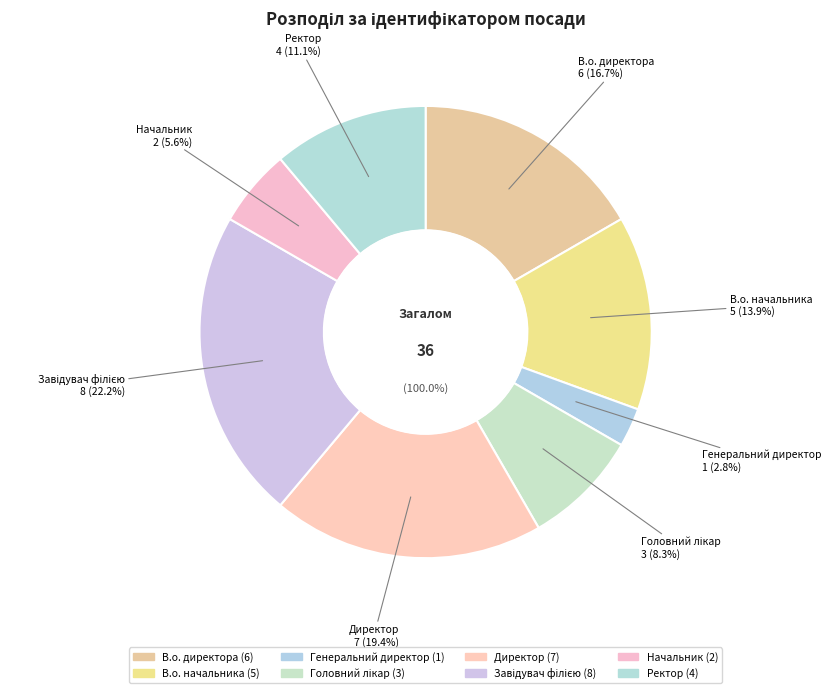

Is there a majority slice in this chart?

No